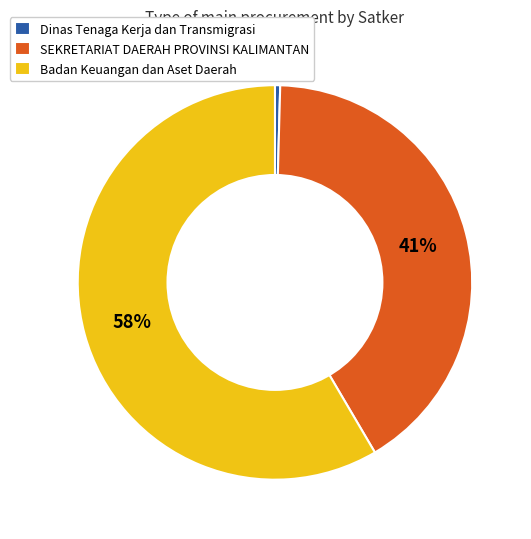

How many slices are in this pie chart?

3